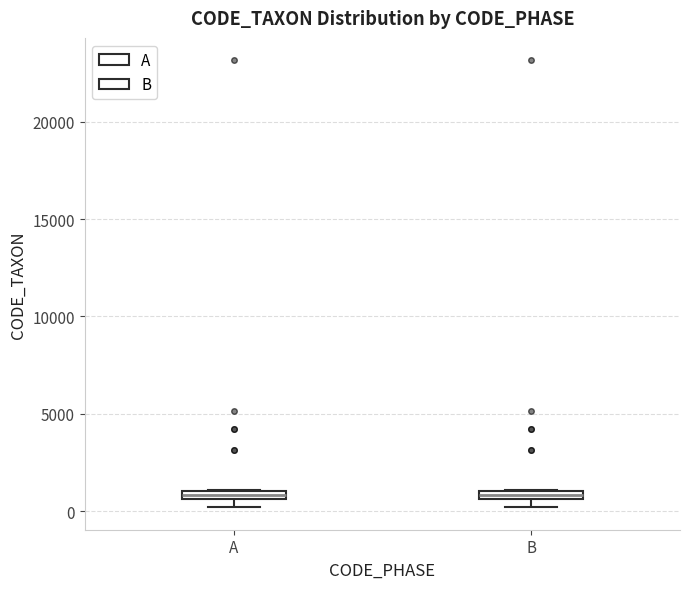

Where is the lower edge of the box for A on the y-axis? The values are not printed on the chart, so give them approximately, as read against the axis.

500